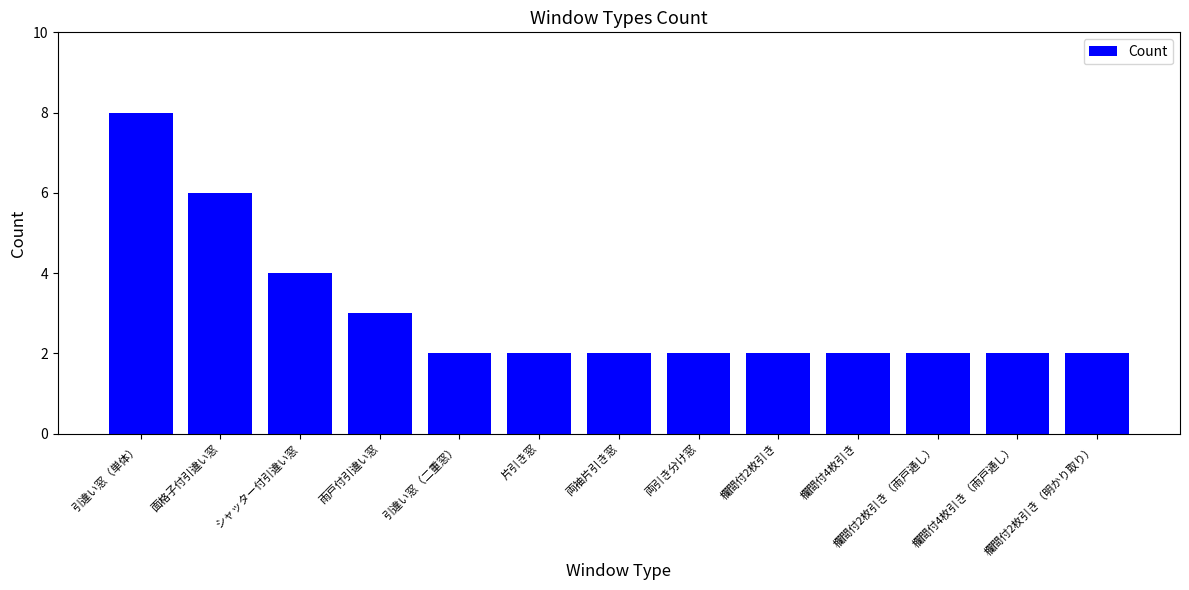

The chart shows a value of 3 at 雨戸付引違い窓. True or false?

True